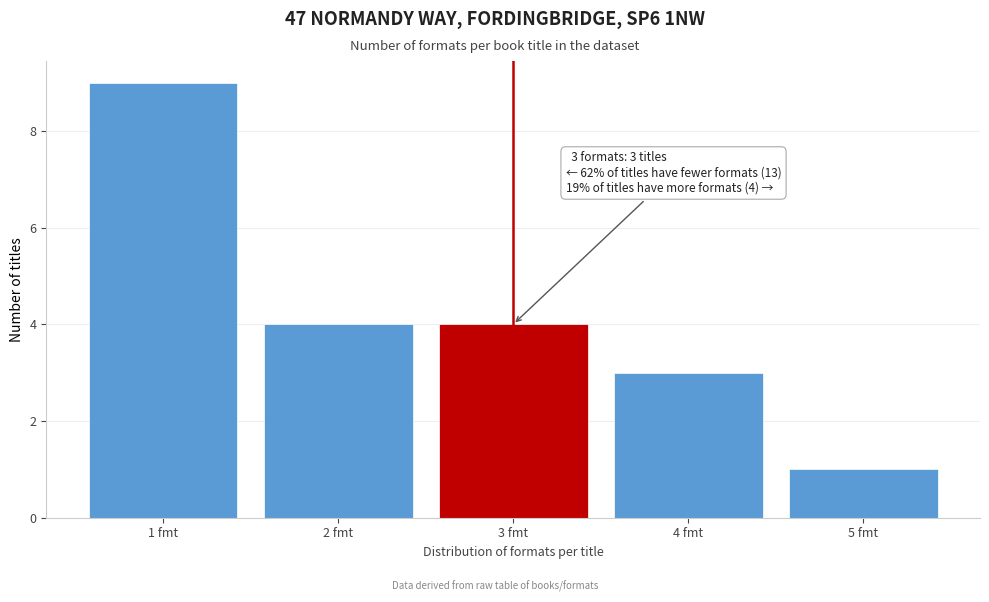

Which range on the x-axis has the tallest bar?

0.5 to 1.5